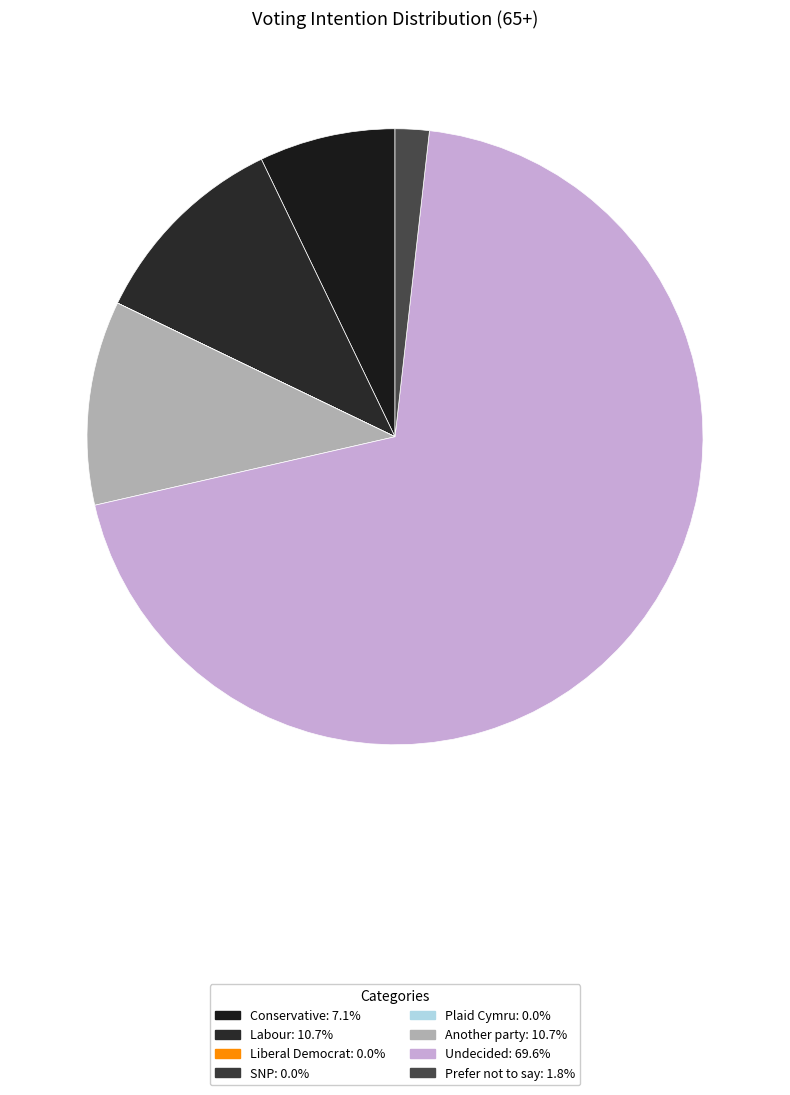

True or false: Conservative accounts for 7% of the total.

True